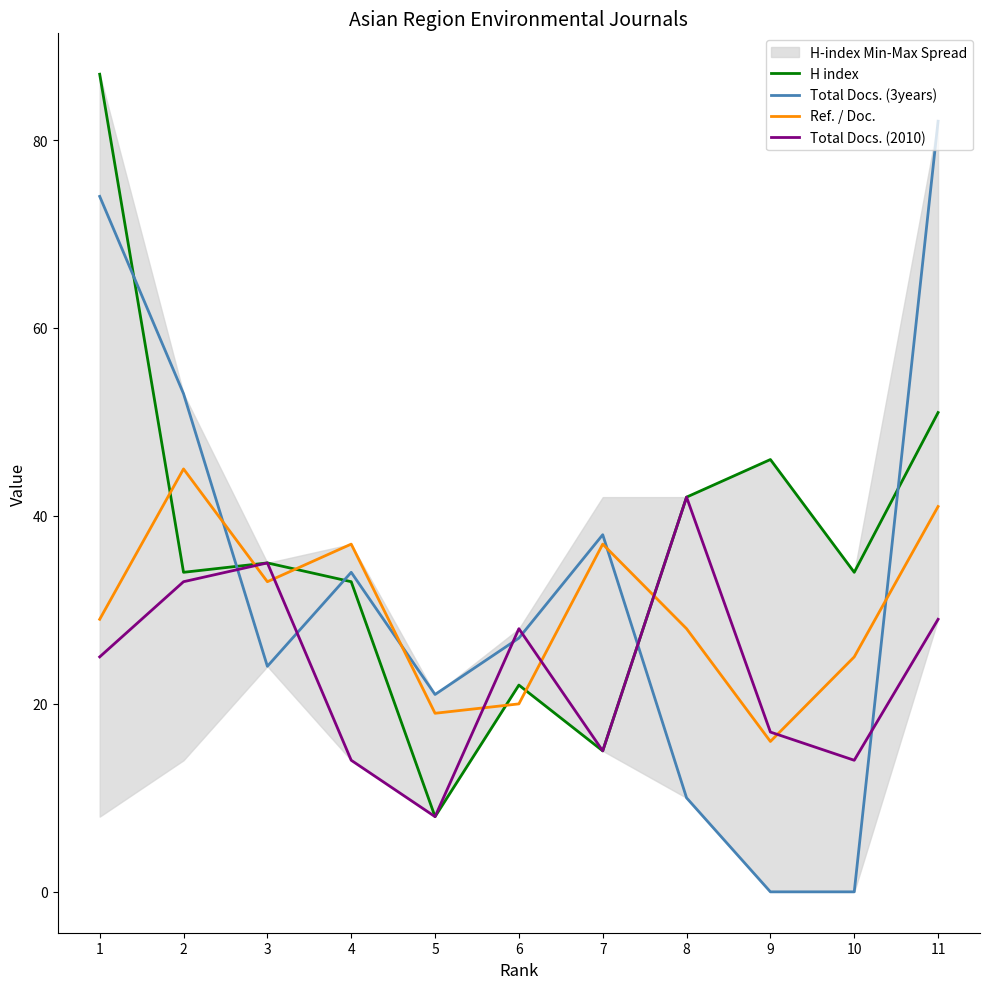

Which label corresponds to the smallest value in the chart?

9